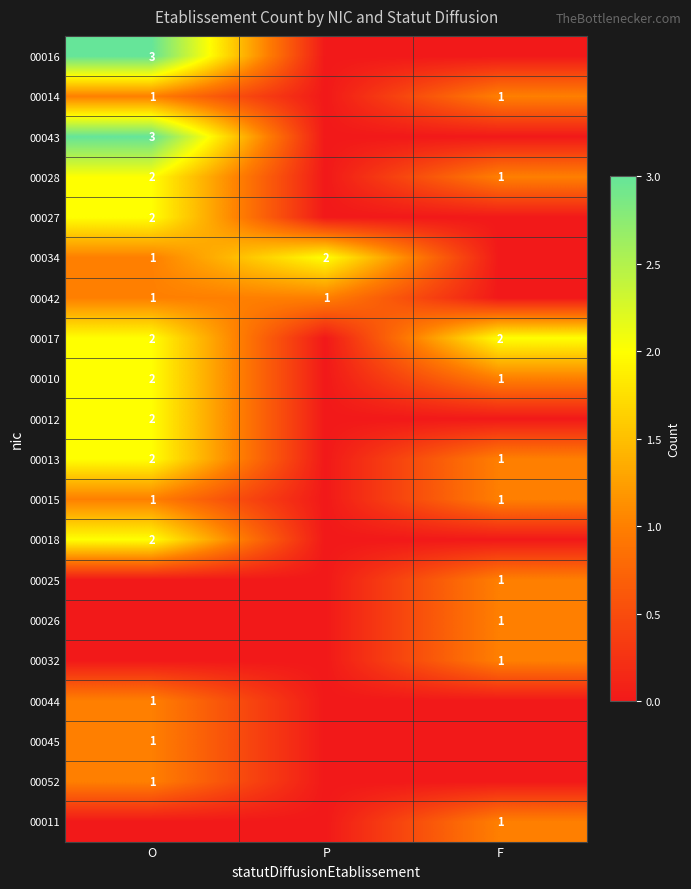

Count the number of categories in the chart.

3